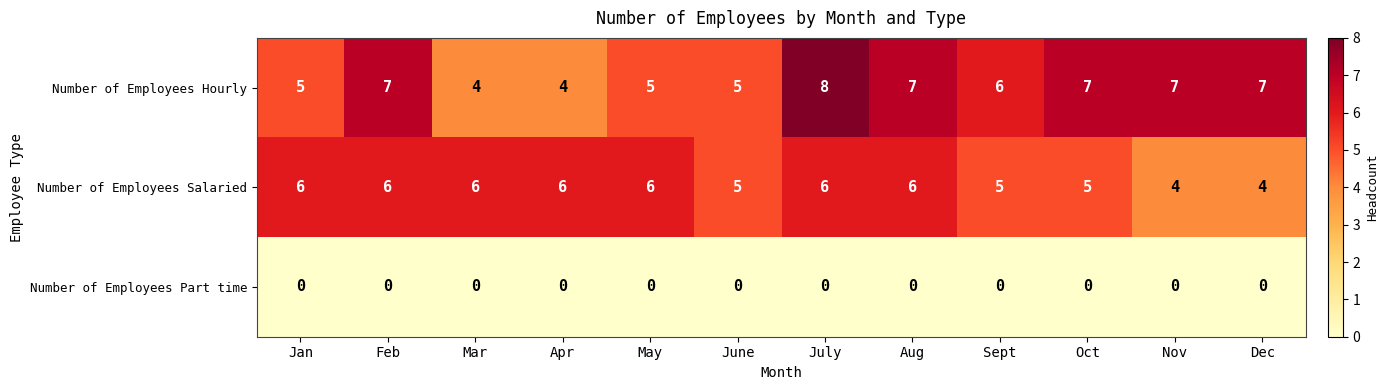

Read the Number of Employees Salaried value at June.

5